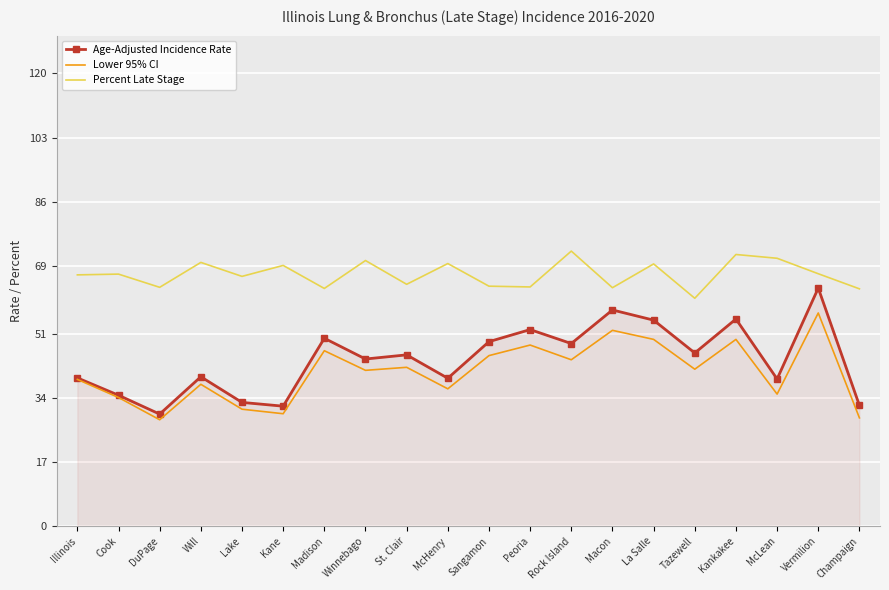

True or false: Percent Late Stage and Lower 95% CI intersect in this chart.

False